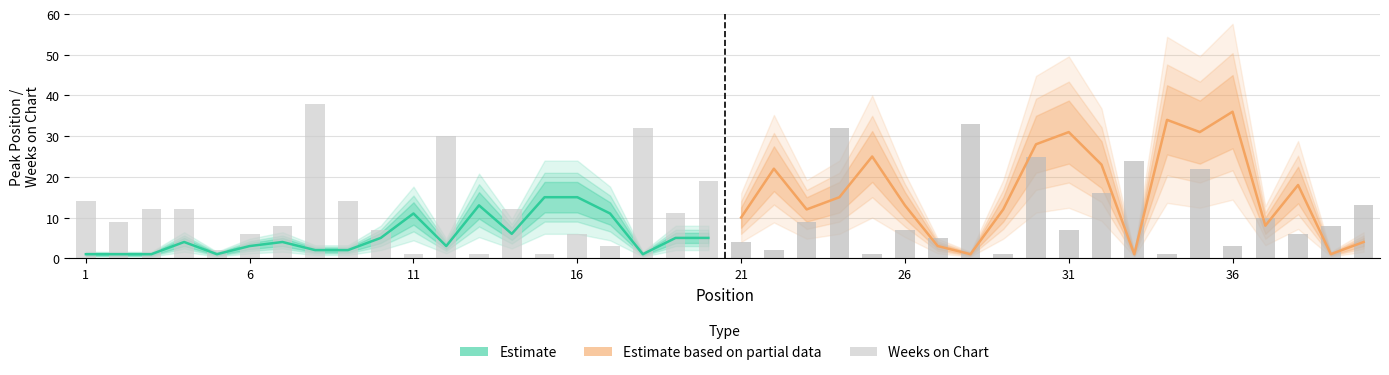

What is the greatest value displayed?

38